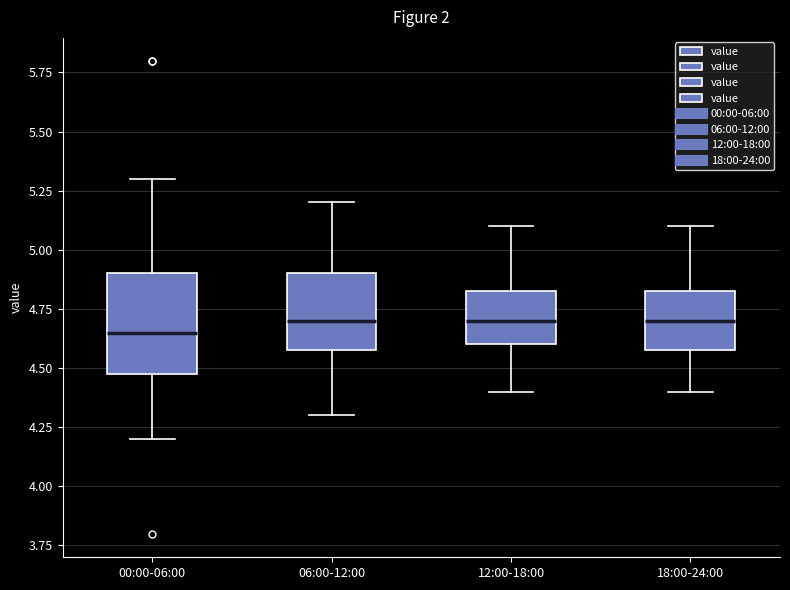

Reading left to right, read every box against the y-axis: the position of its median line, the range the box covers, and the ends of its whiskers. The values are not printed on the chart, so give them approximately, as read against the axis.

00:00-06:00: median 4.65, box 4.50 to 4.90, whiskers 4.20 to 5.30
06:00-12:00: median 4.70, box 4.60 to 4.90, whiskers 4.30 to 5.20
12:00-18:00: median 4.70, box 4.60 to 4.85, whiskers 4.40 to 5.10
18:00-24:00: median 4.70, box 4.60 to 4.85, whiskers 4.40 to 5.10